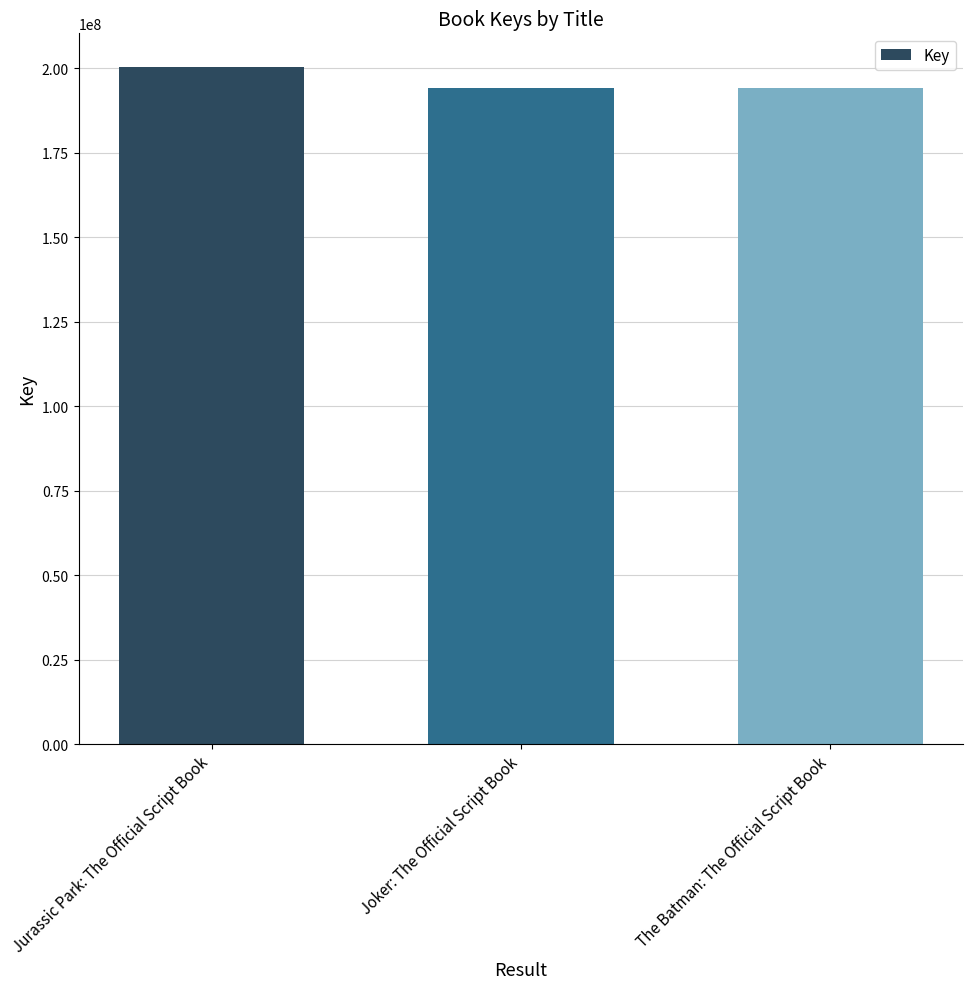

How many bars are there in total?

3